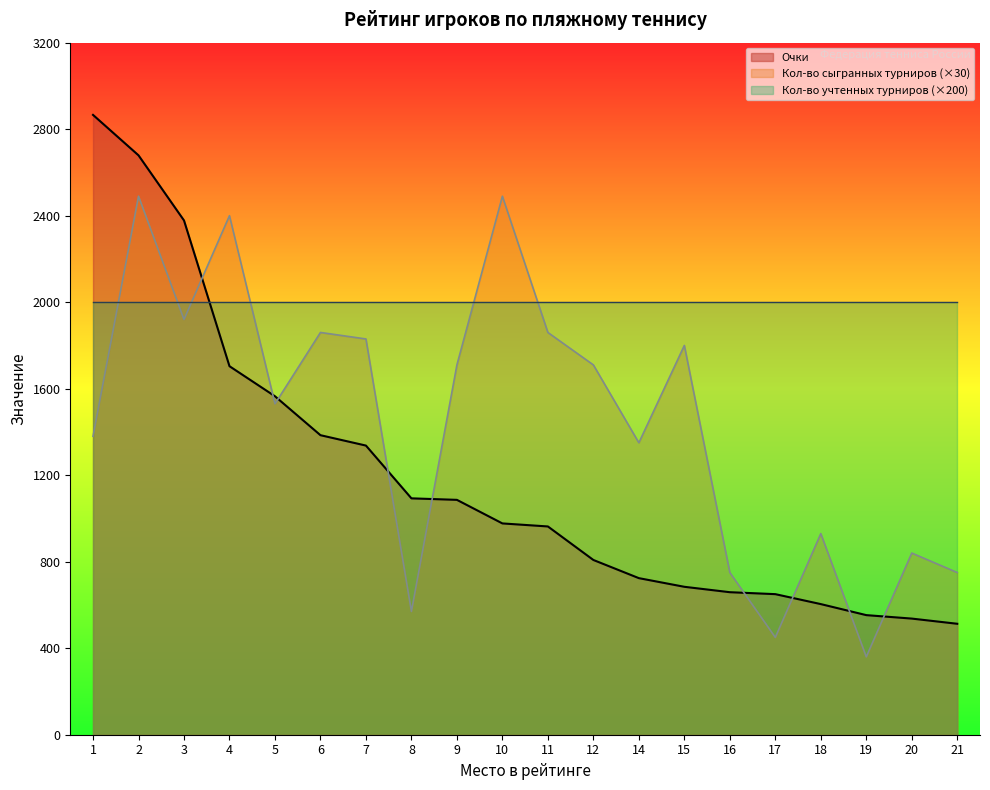

What is the sum of the Кол-во сыгранных турниров values at 9 and 4?

4110